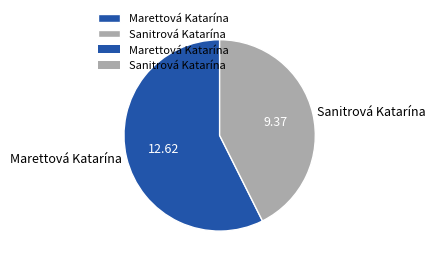

Which has a higher value, Sanitrová Katarína or Marettová Katarína?

Marettová Katarína